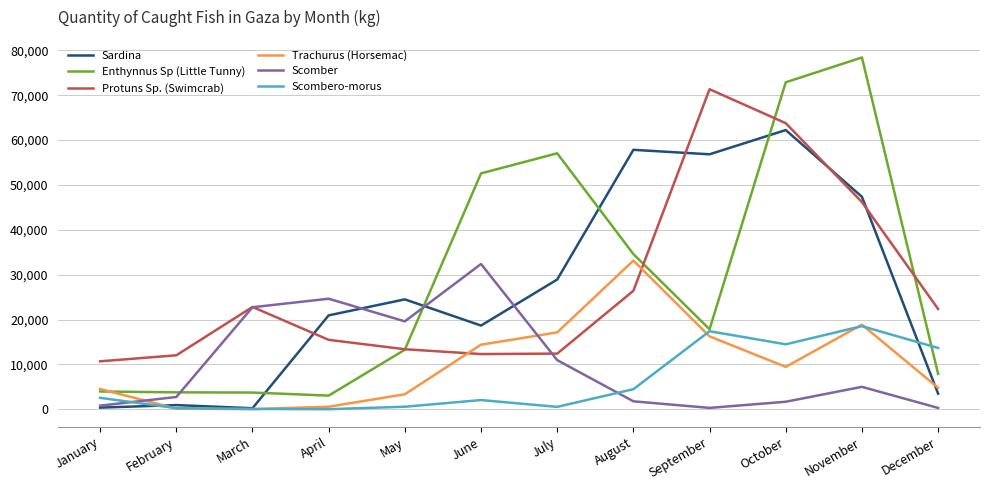

At October, list the series in order from smallest to largest.

Scomber, Trachurus (Horsemac), Scombero-morus, Sardina, Protuns Sp. (Swimcrab), Enthynnus Sp (Little Tunny)